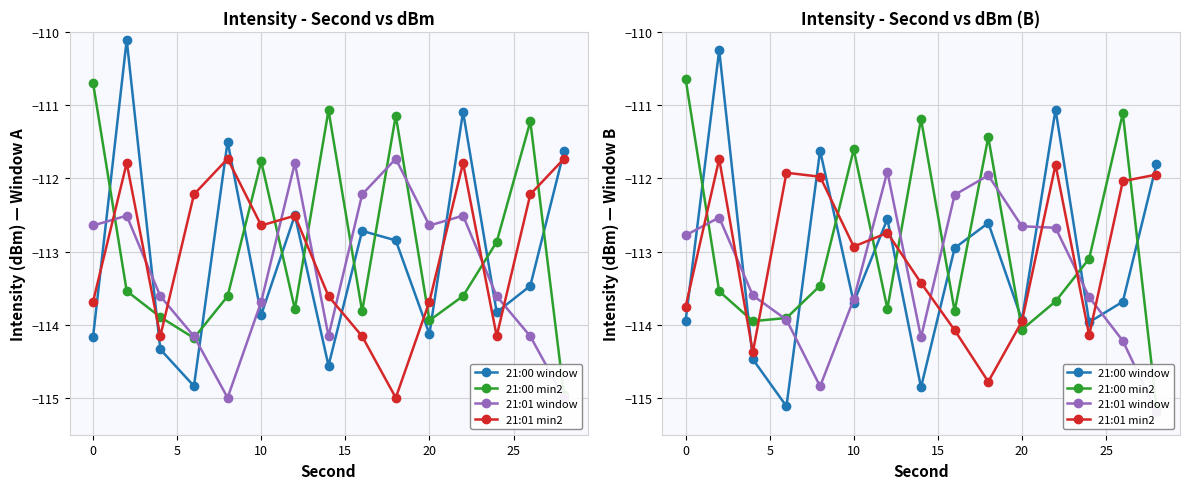

What is the greatest value displayed?

-110.3